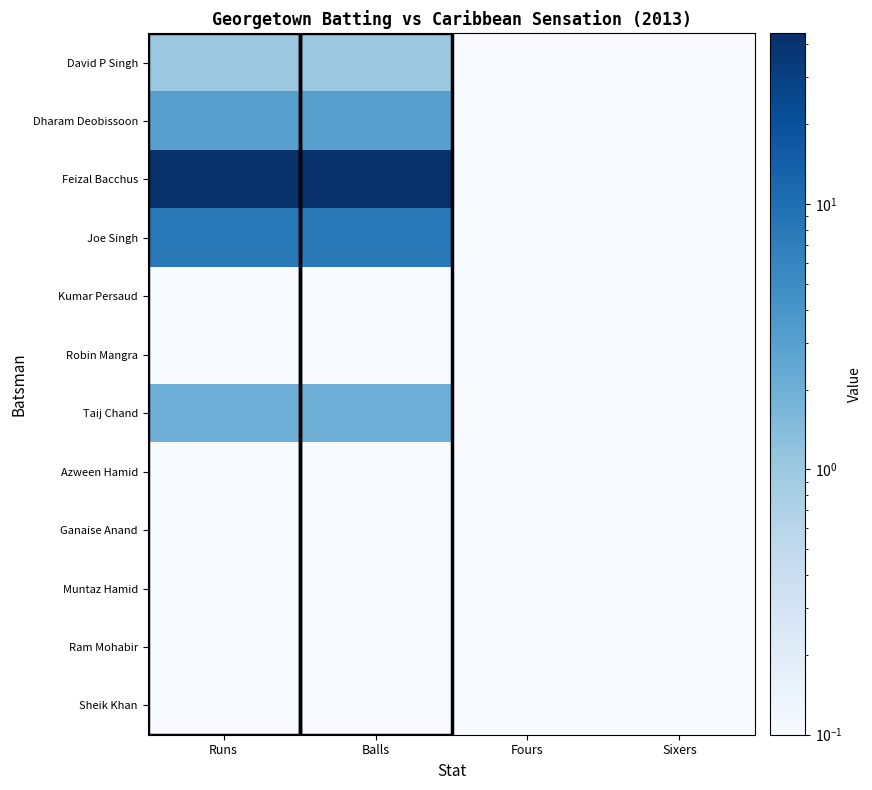

Reading left to right, extract all data points from this chart.

David P Singh: Runs=1.0	Balls=1.0	Fours=0.0	Sixers=0.0
Dharam Deobissoon: Runs=3.0	Balls=3.0	Fours=0.0	Sixers=0.0
Feizal Bacchus: Runs=44.0	Balls=44.0	Fours=0.0	Sixers=0.0
Joe Singh: Runs=8.0	Balls=8.0	Fours=0.0	Sixers=0.0
Kumar Persaud: Runs=0.0	Balls=0.0	Fours=0.0	Sixers=0.0
Robin Mangra: Runs=0.0	Balls=0.0	Fours=0.0	Sixers=0.0
Taij Chand: Runs=2.0	Balls=2.0	Fours=0.0	Sixers=0.0
Azween Hamid: Runs=0.0	Balls=0.0	Fours=0.0	Sixers=0.0
Ganaise Anand: Runs=0.0	Balls=0.0	Fours=0.0	Sixers=0.0
Muntaz Hamid: Runs=0.0	Balls=0.0	Fours=0.0	Sixers=0.0
Ram Mohabir: Runs=0.0	Balls=0.0	Fours=0.0	Sixers=0.0
Sheik Khan: Runs=0.0	Balls=0.0	Fours=0.0	Sixers=0.0